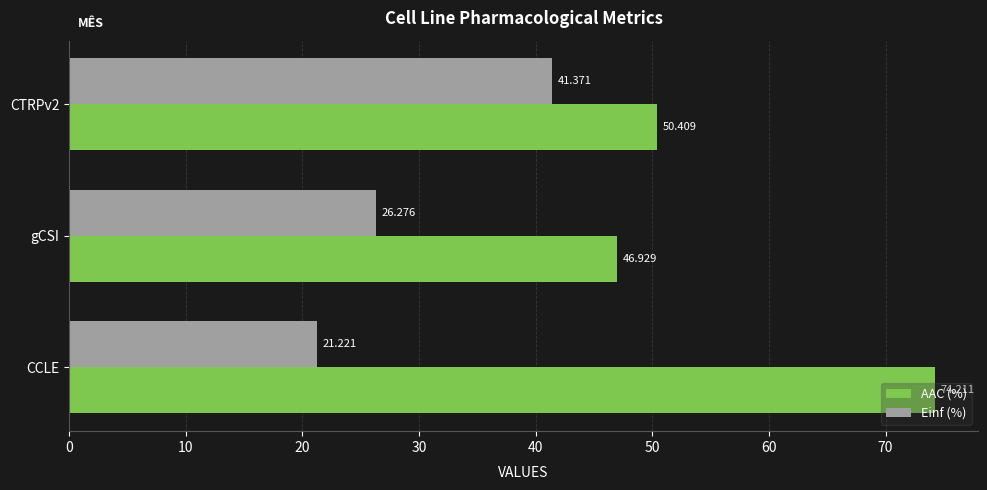

List the labels in order of AAC (%) value, smallest first.

gCSI, CTRPv2, CCLE